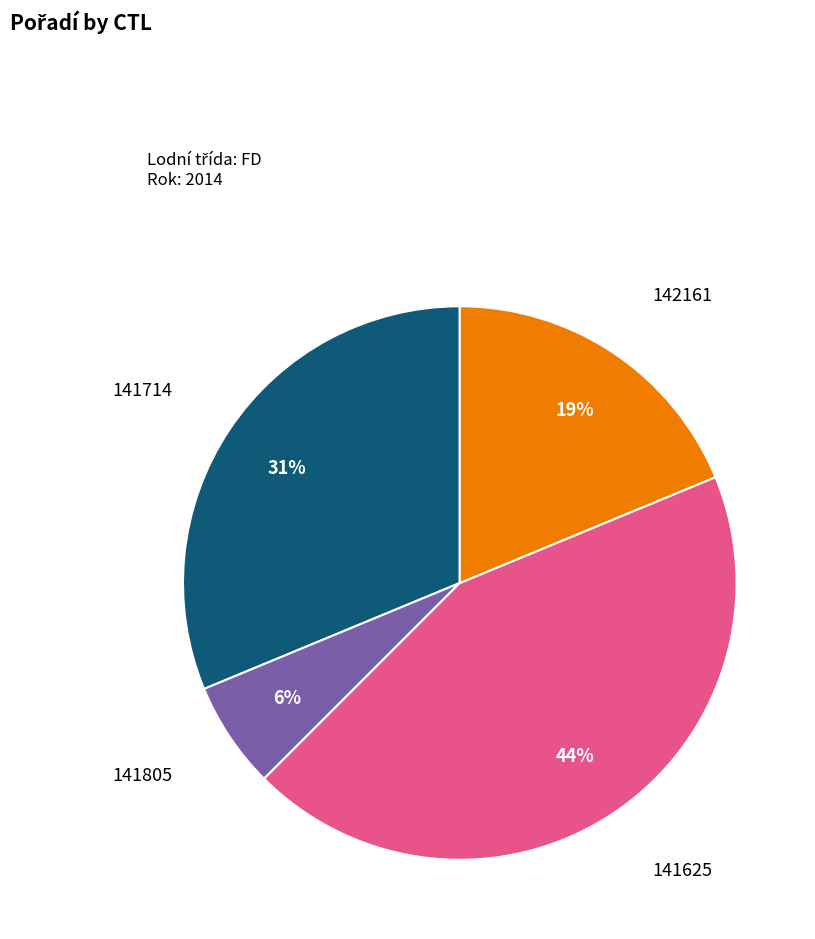

How many slices are in this pie chart?

4